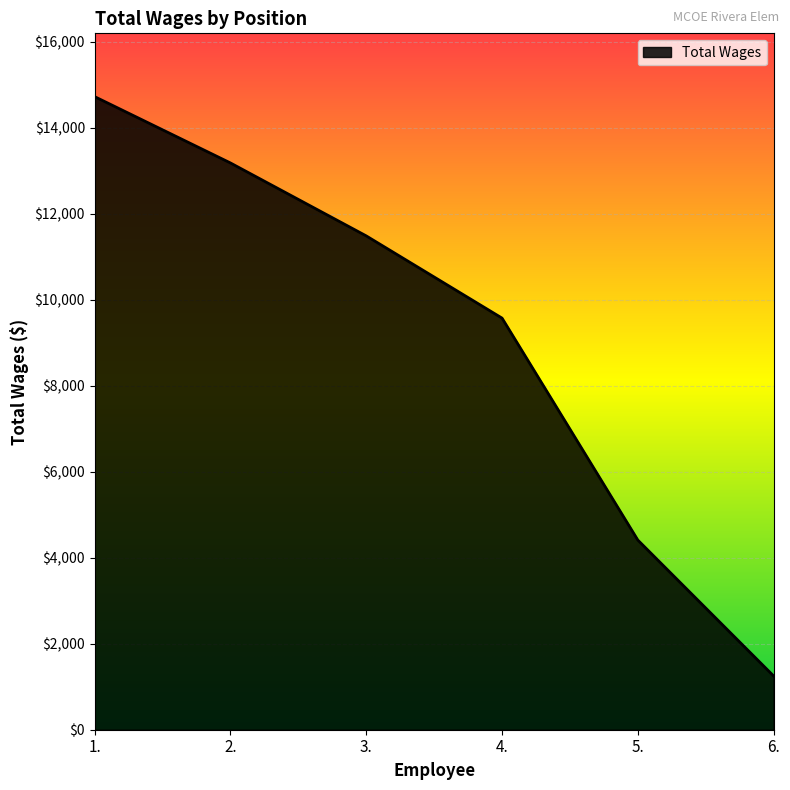

Count the number of data series in this chart.

1